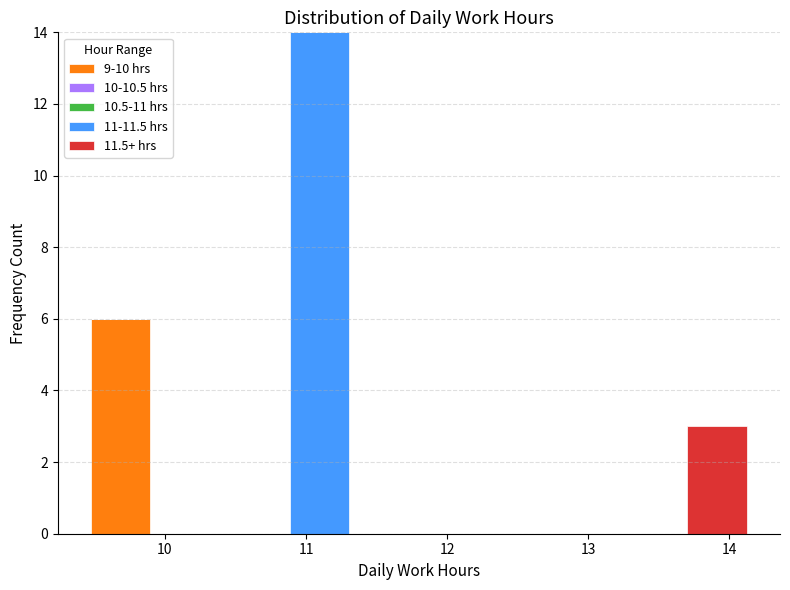

What is the total height of the stacked bar covering 13.68 to 14.15 on the x-axis? Neither the bar edges nor the heights are printed on the chart, so give them approximately, as read against the axes.

3